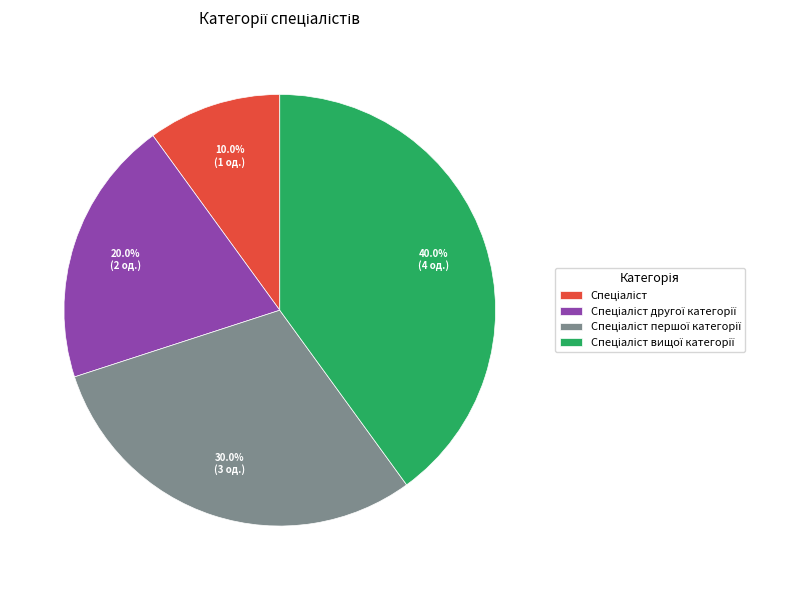

Is there any slice that represents more than half of the pie?

No